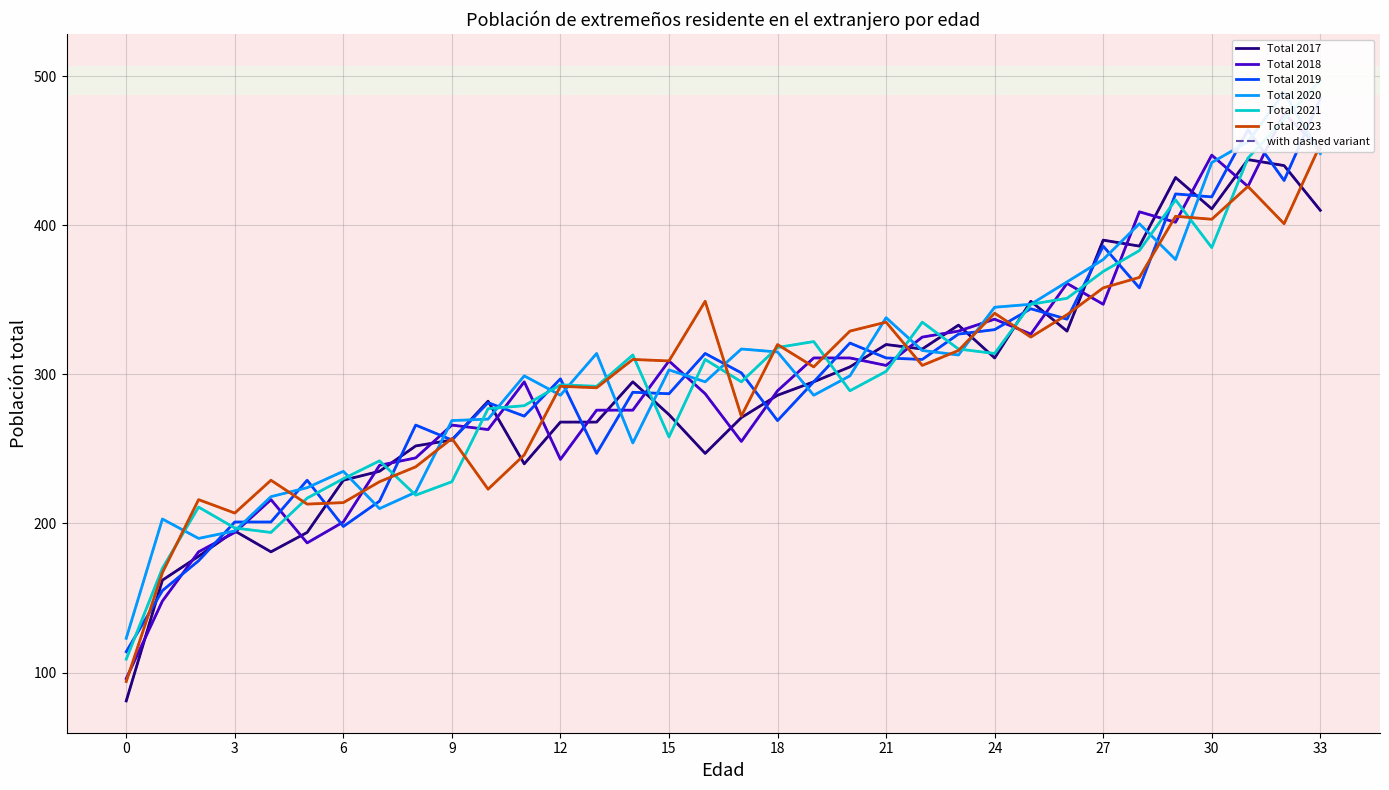

Between 1 and 30, which series saw the biggest shift?

Total 2018